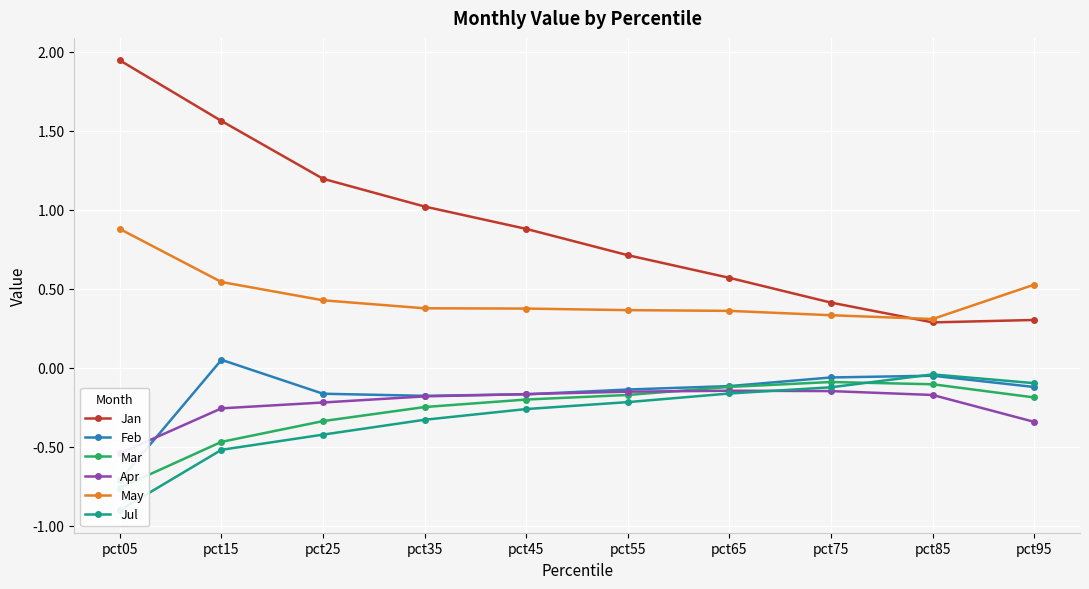

Rank the categories by Jan value from highest to lowest.

pct05, pct15, pct25, pct35, pct45, pct55, pct65, pct75, pct95, pct85